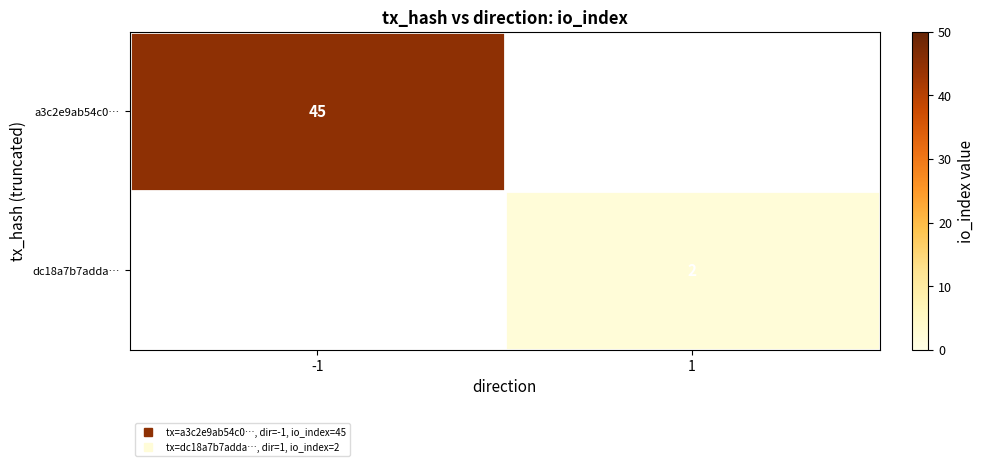

Rank the series at -1 from highest to lowest value.

a3c2e9ab54c0…, dc18a7b7adda…